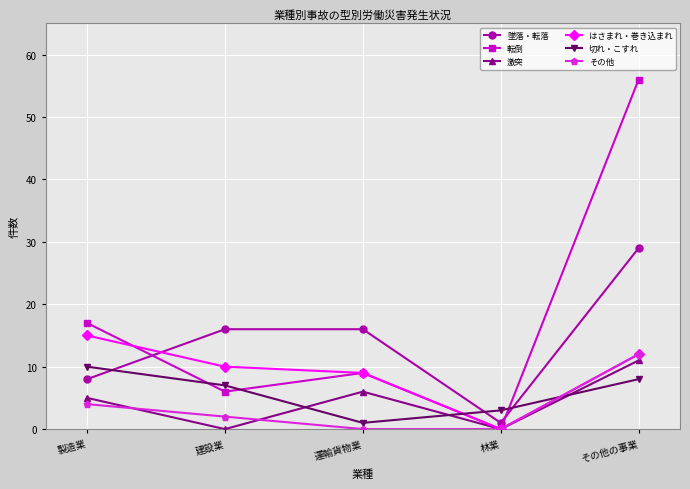

Which category has the highest value in the その他 series?

その他の事業